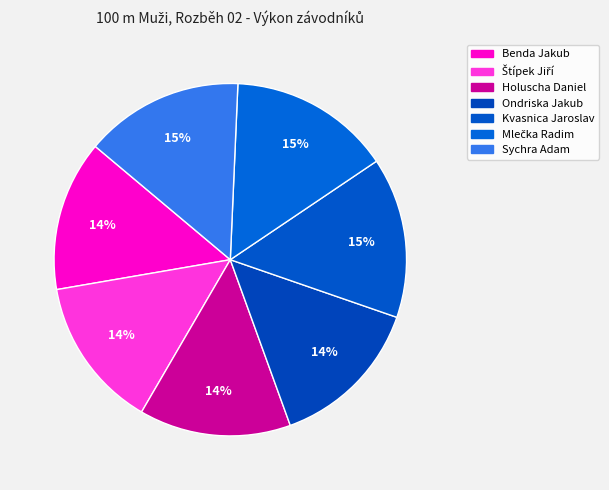

Which has a higher value, Holuscha Daniel or Sychra Adam?

Sychra Adam